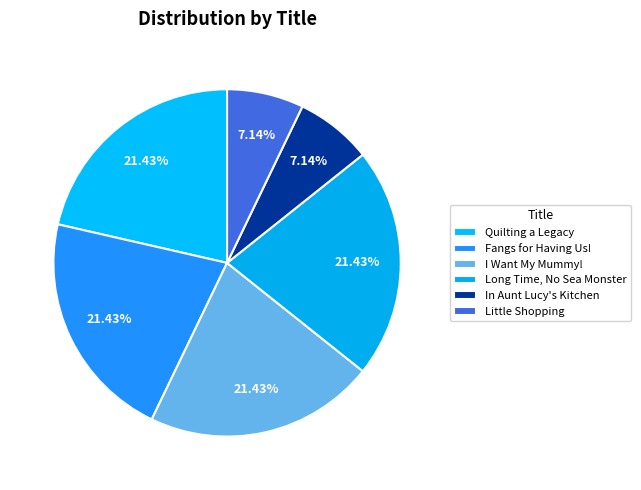

To the nearest percent, what portion does Fangs for Having Us! represent?

21%